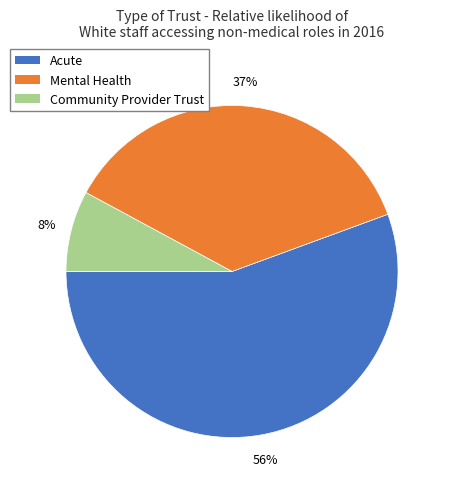

Rank the categories by value from lowest to highest.

Community Provider Trust, Mental Health, Acute